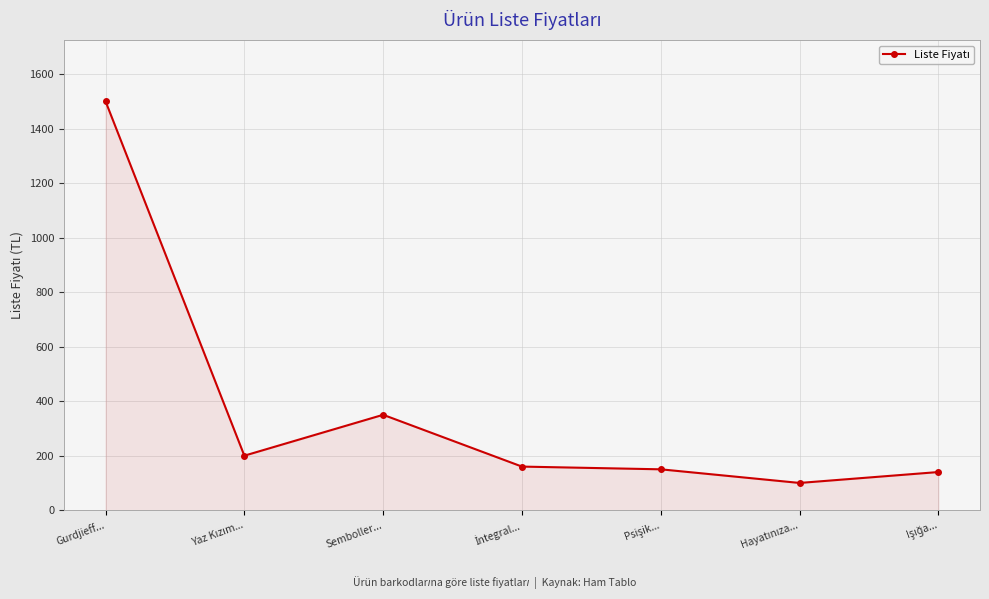

Reading left to right, what are all the values shown in this chart?

1500	200	350	160	150	100	140